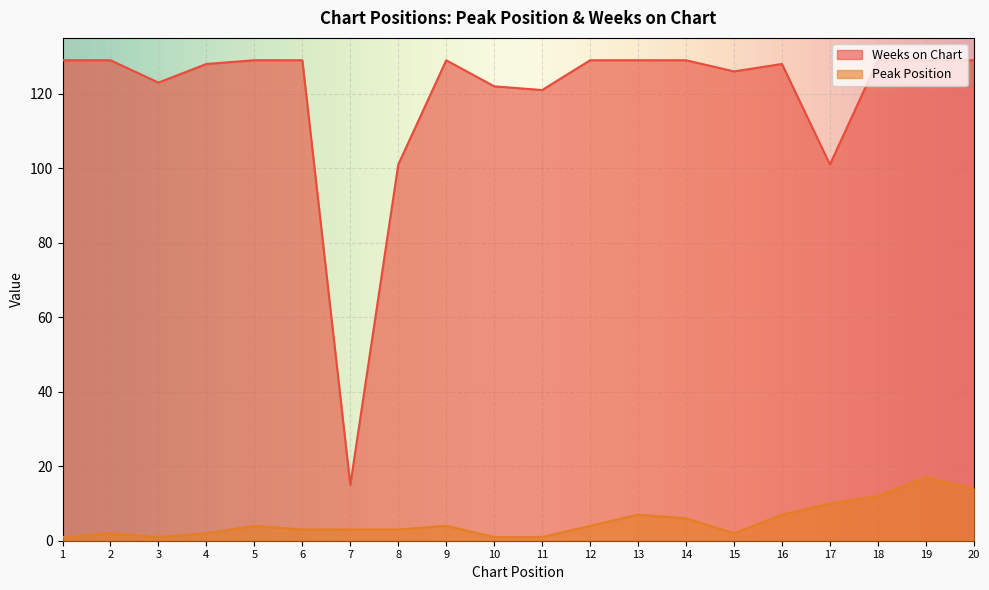

At which category is the sum across all series the highest?

19